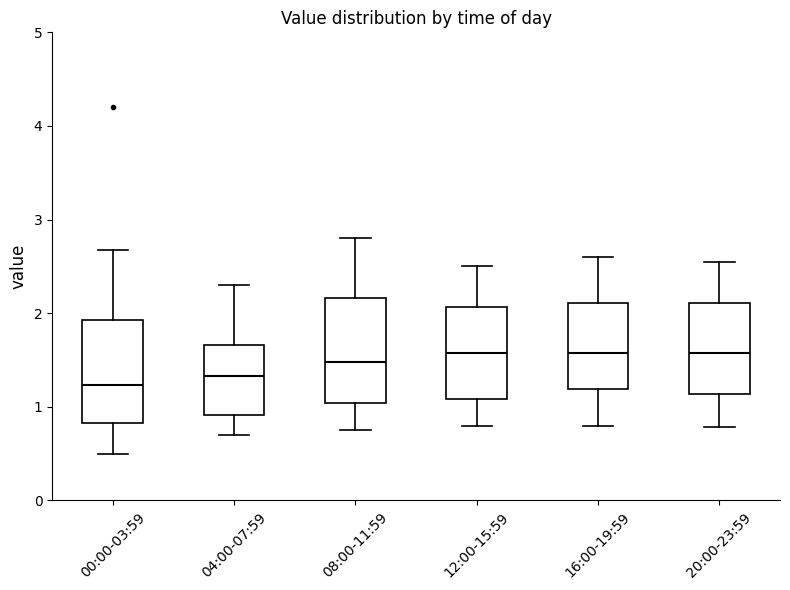

Reading left to right, transcribe this box plot: for each box, give where its median line is, the range the box spans, and where its two whiskers end, as read against the y-axis. The values are not printed on the chart, so give them approximately, as read against the axis.

00:00-03:59: median 1.2, box 0.8 to 1.9, whiskers 0.5 to 2.7
04:00-07:59: median 1.3, box 0.9 to 1.7, whiskers 0.7 to 2.3
08:00-11:59: median 1.5, box 1.0 to 2.2, whiskers 0.8 to 2.8
12:00-15:59: median 1.6, box 1.1 to 2.1, whiskers 0.8 to 2.5
16:00-19:59: median 1.6, box 1.2 to 2.1, whiskers 0.8 to 2.6
20:00-23:59: median 1.6, box 1.1 to 2.1, whiskers 0.8 to 2.6